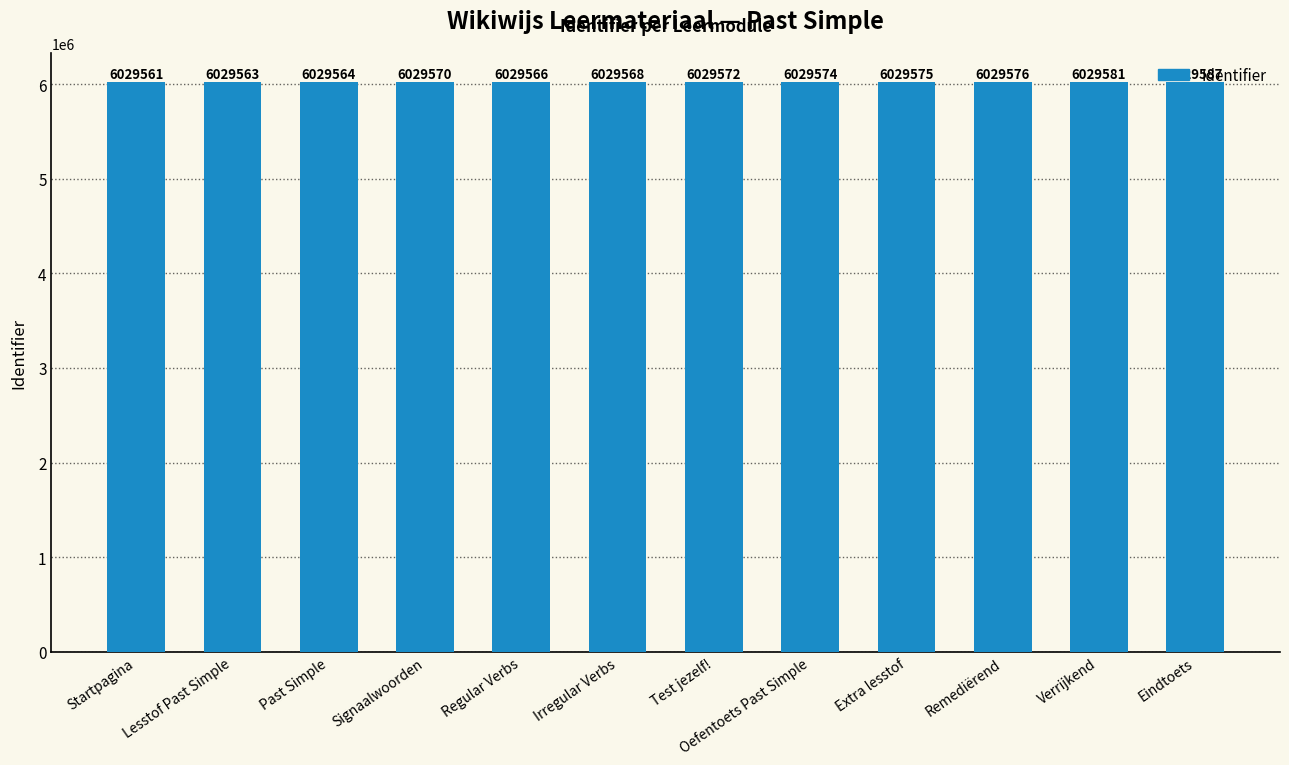

What is the minimum value shown in the chart?

6029561